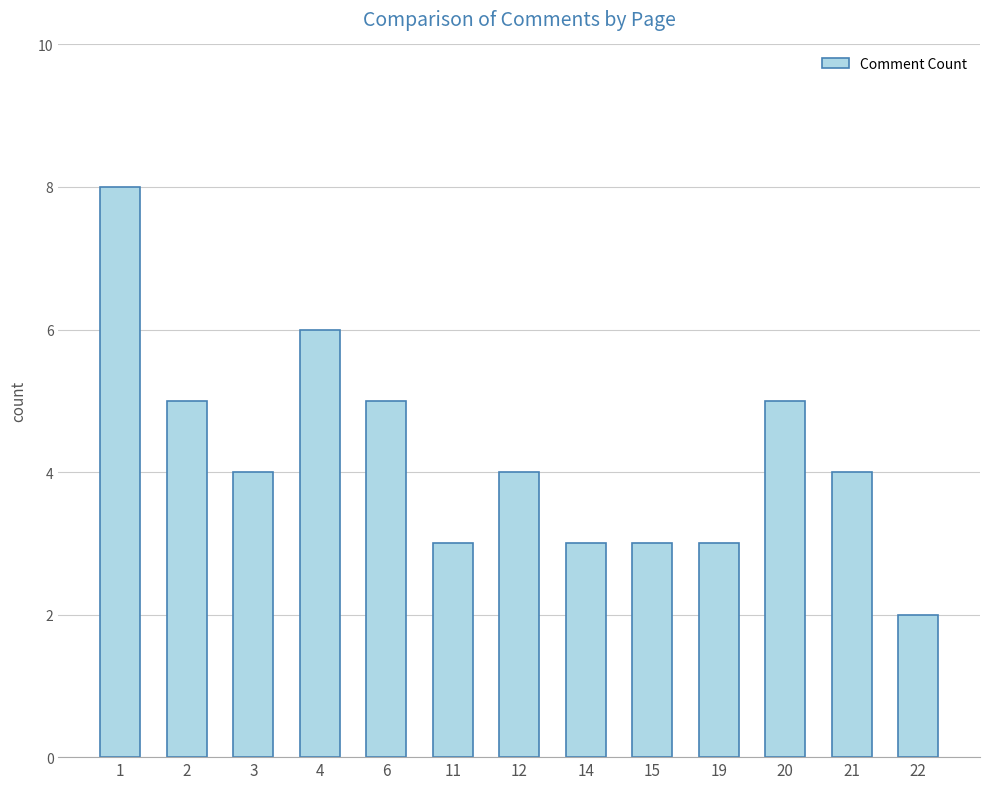

Approximately how many times larger is the value at 22 compared to 2?

0.4